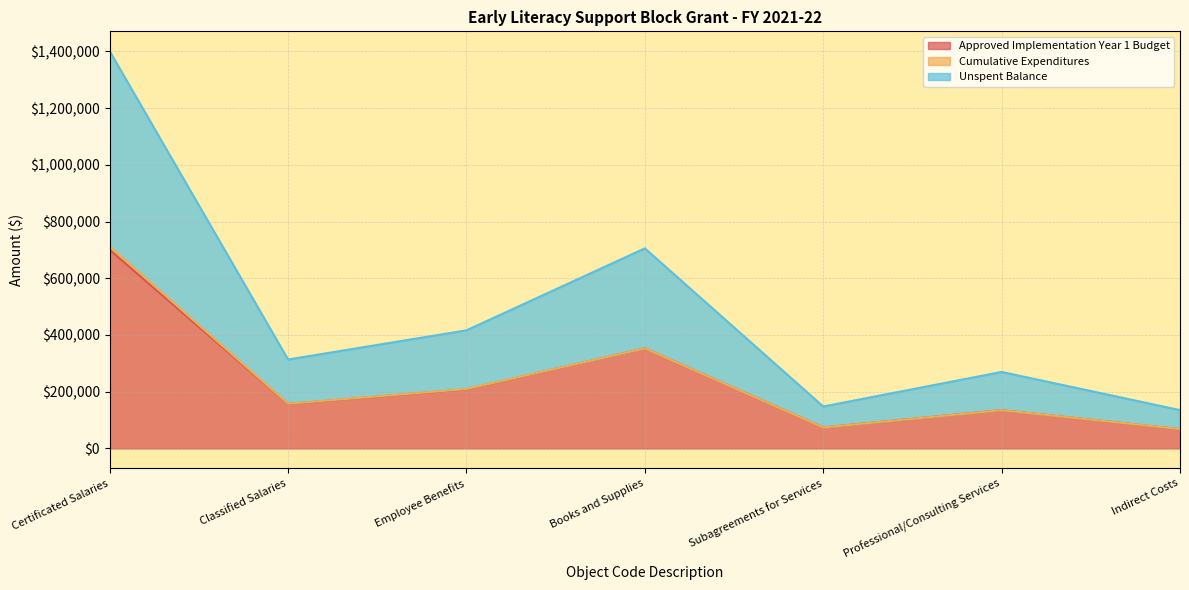

What is the spread (max minus min) of values at Professional/Consulting Services?

134859.0